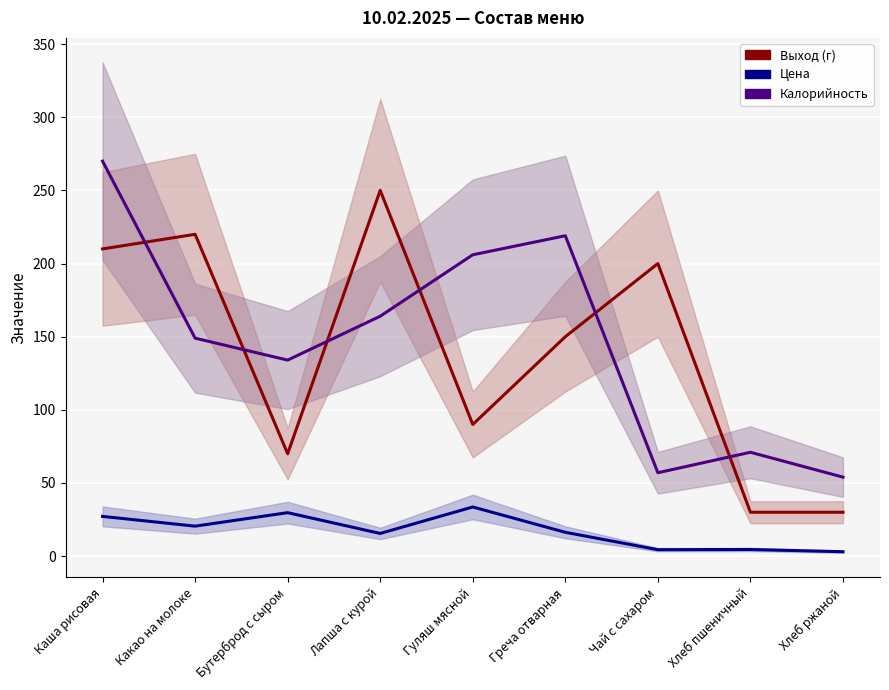

The Выход (г) series shows 357.6 at Чай с сахаром. True or false?

False